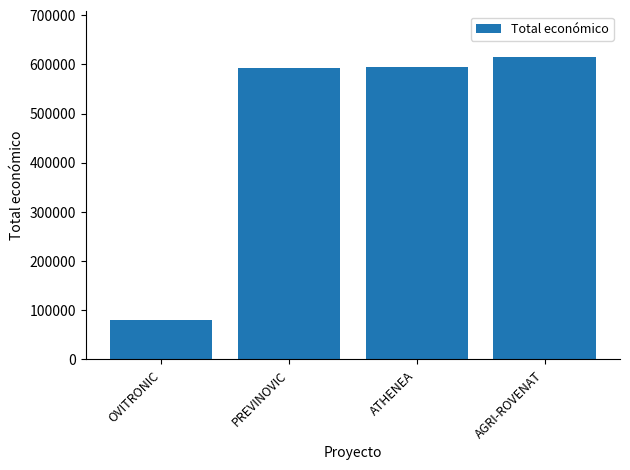

Is it true that the value at OVITRONIC is 20448?

False